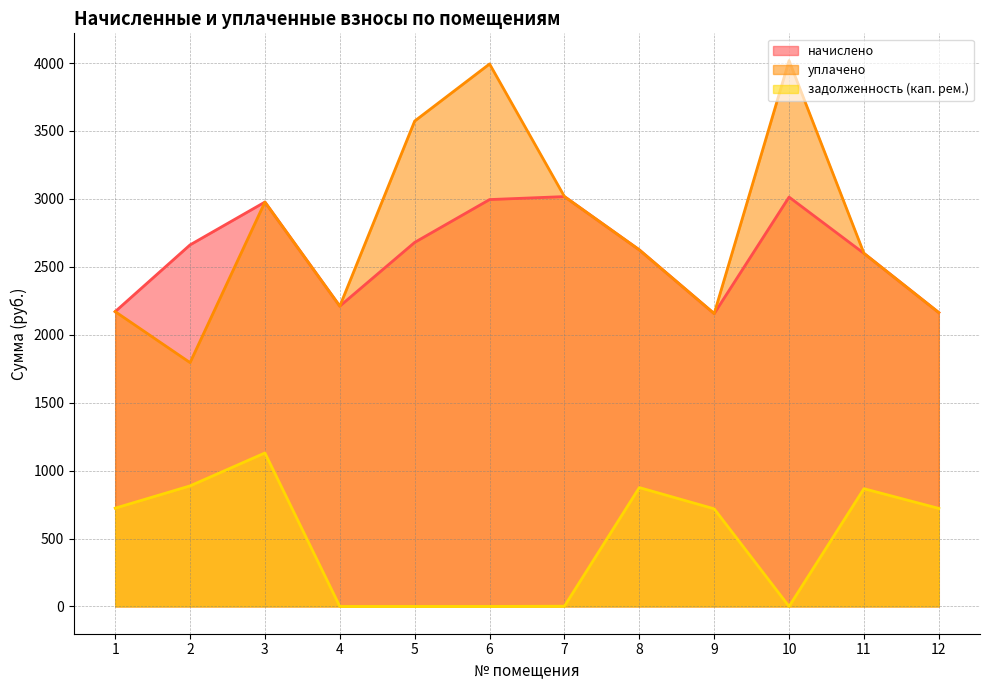

True or false: задолженность (кап. рем.) and начислено intersect in this chart.

False